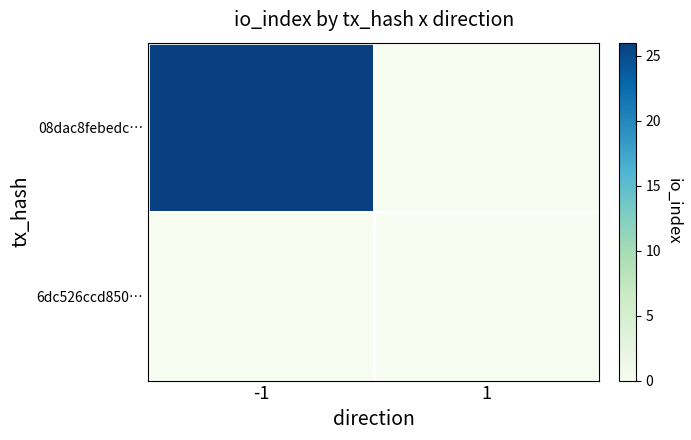

At how many categories does at least one series exceed 23?

1